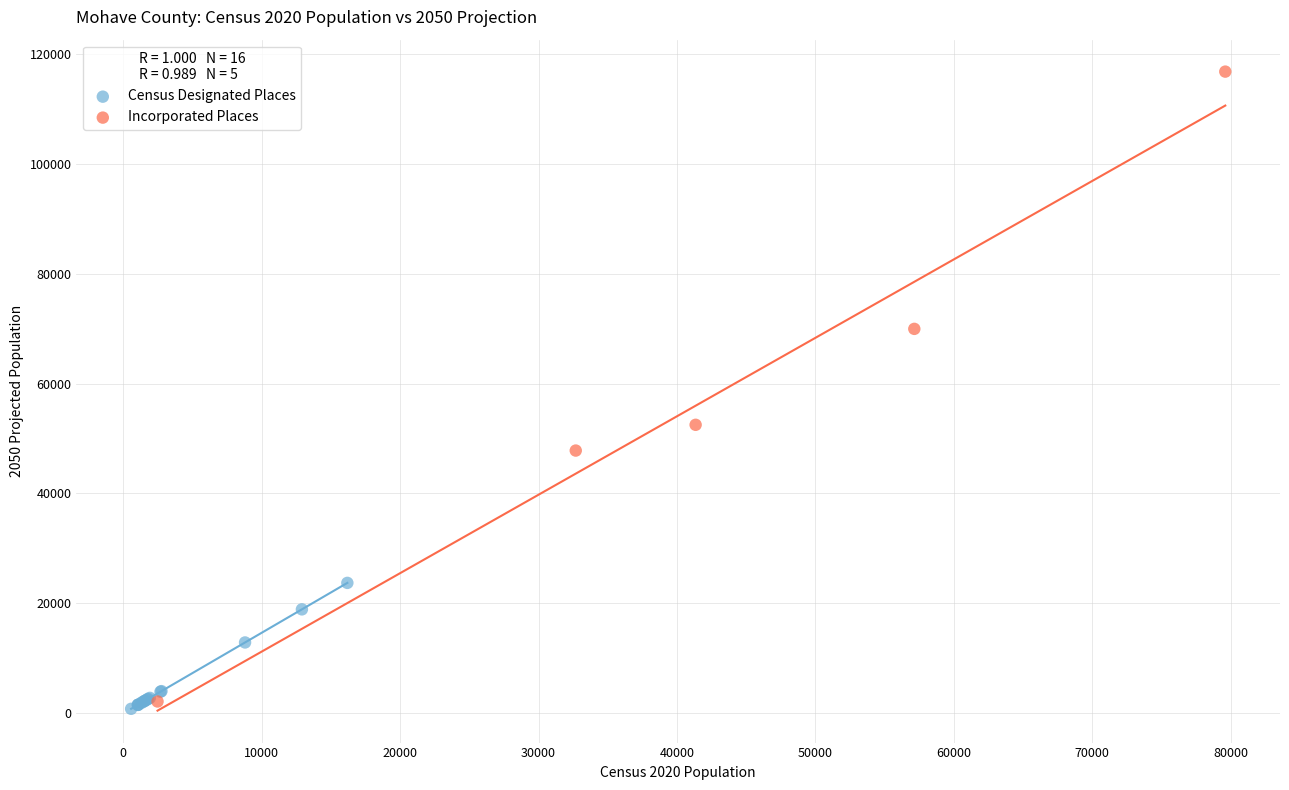

Which series contains the highest Y value?

Incorporated Places